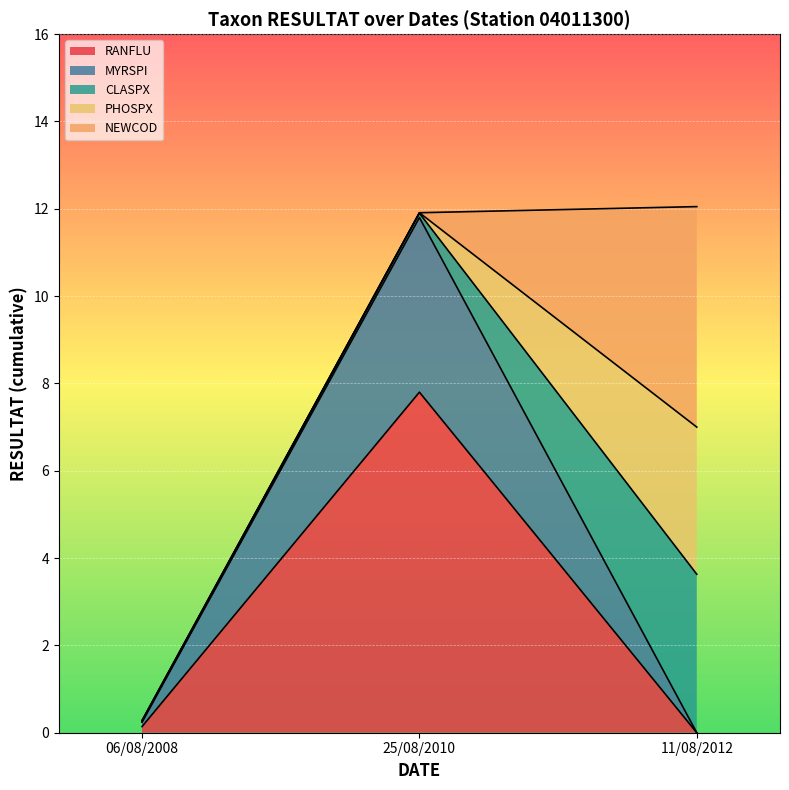

What is the difference between the NEWCOD values at 11/08/2012 and 06/08/2008?

5.0